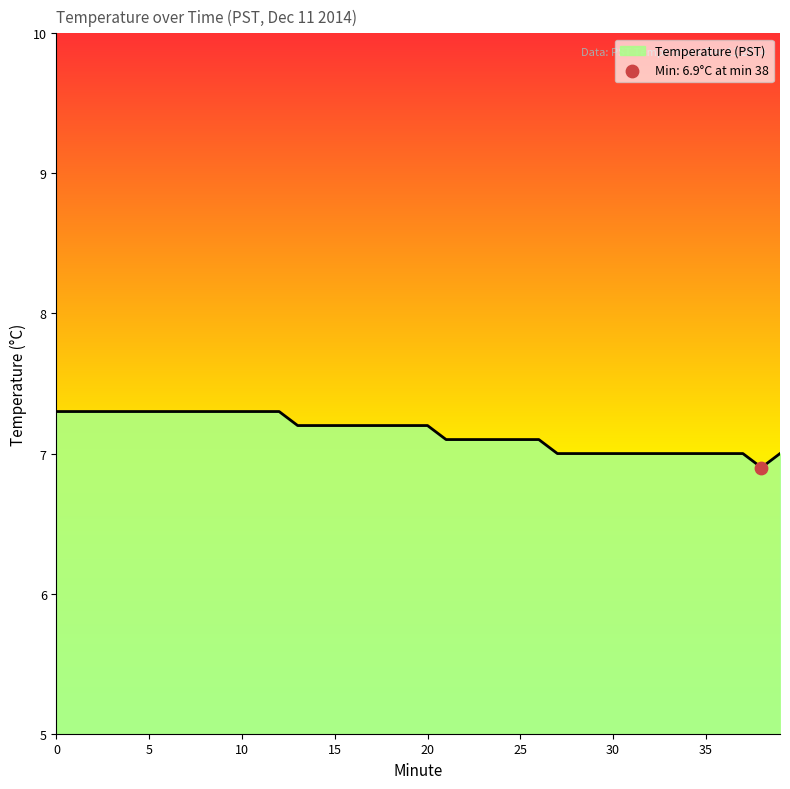

What is the greatest value displayed?

7.3